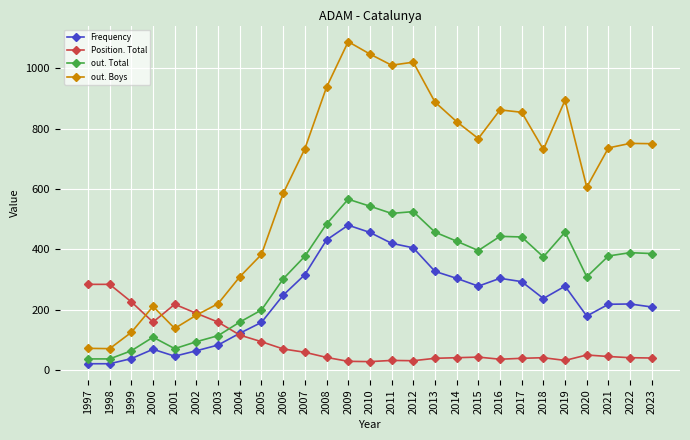

Is it true that out. Boys equals 862 at 2016?

True